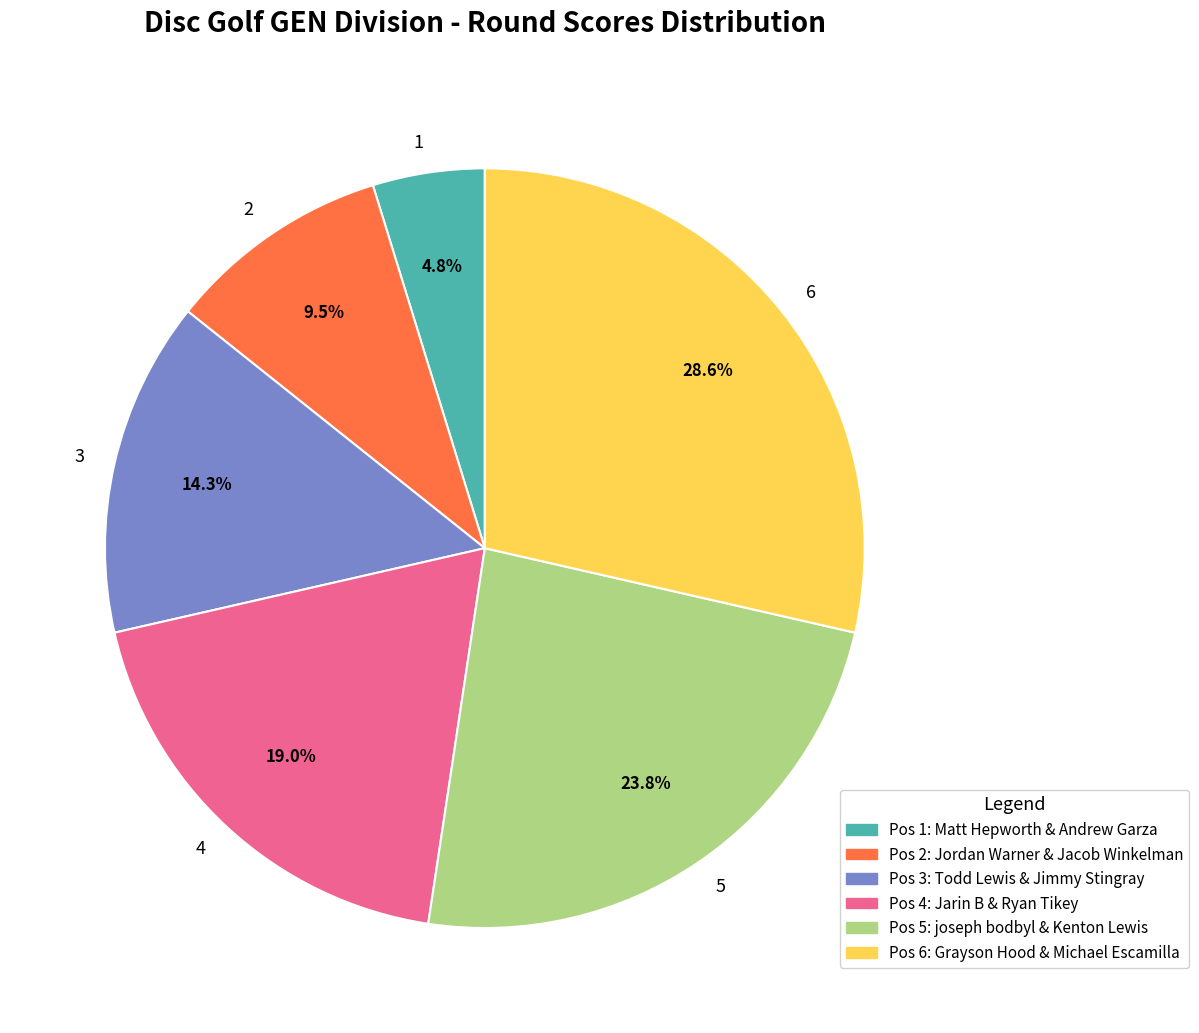

Which has a higher value, 3 or 6?

6